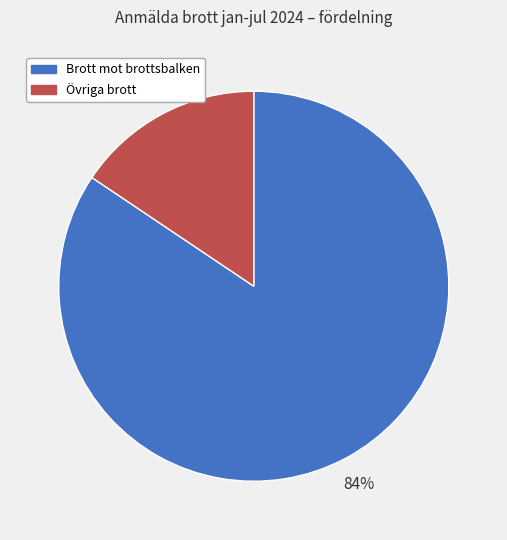

How many slices are in this pie chart?

2